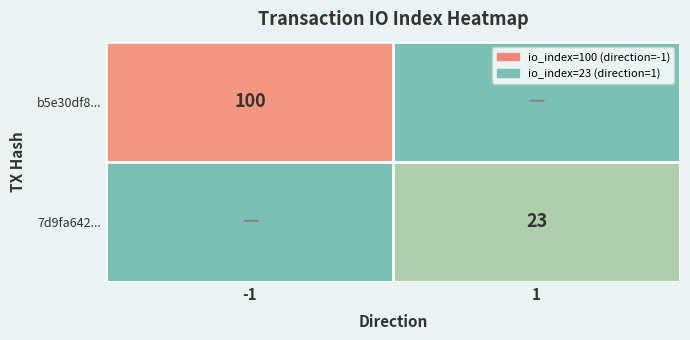

True or false: b5e30df8... has a value of 176 at -1.

False